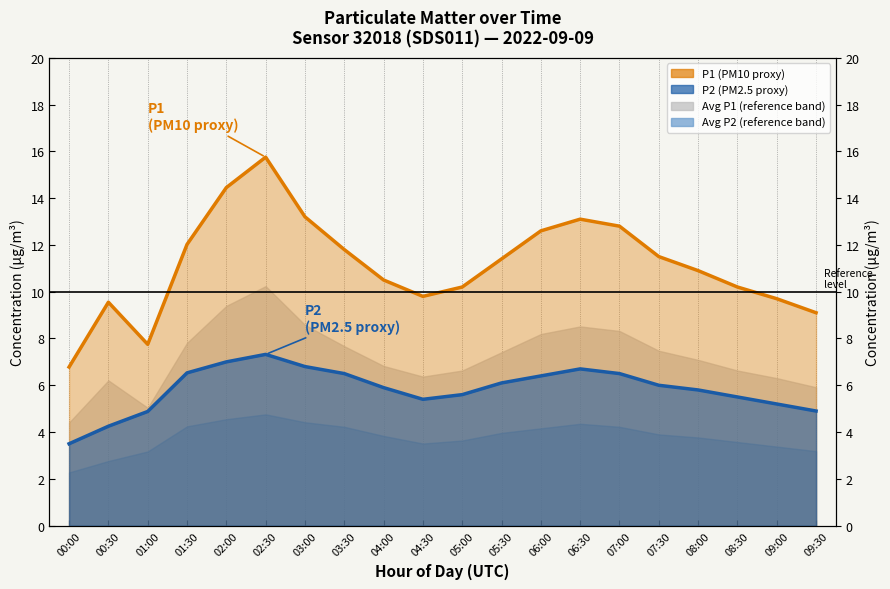

What is the highest value of the P2 (PM2.5 proxy) series?

7.3